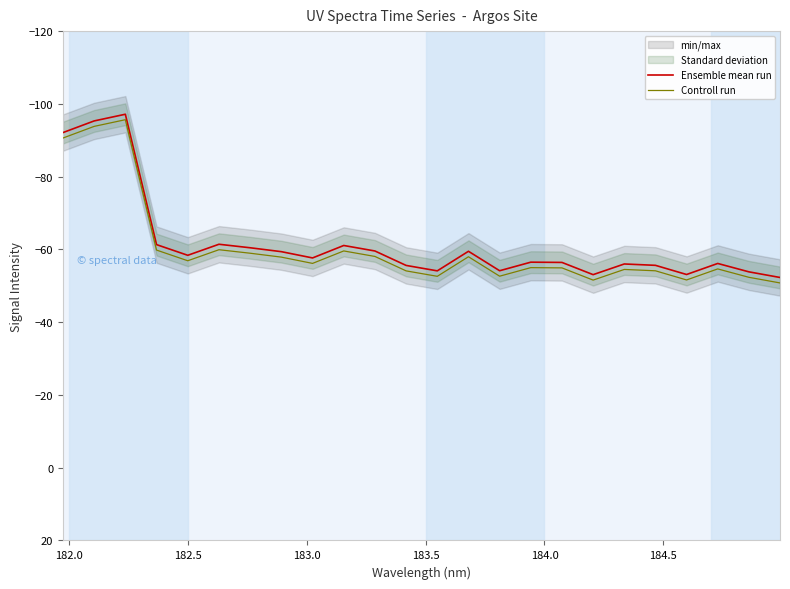

Which series has the widest spread of values?

Ensemble mean run